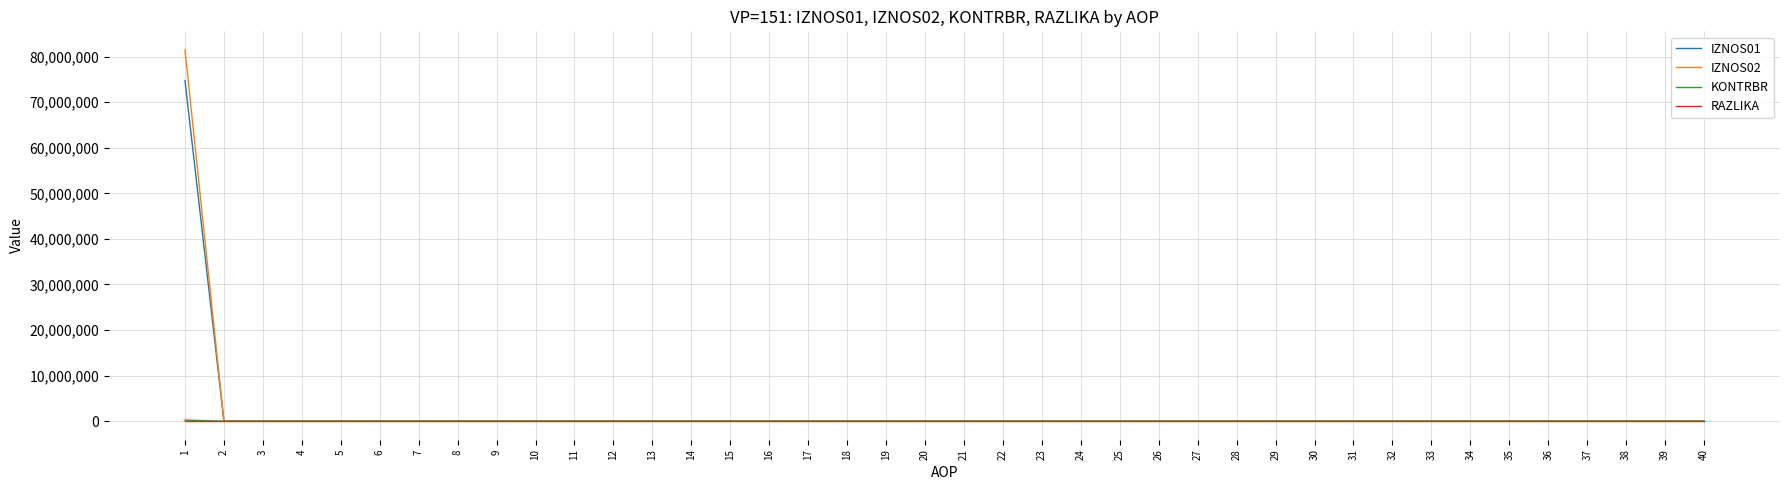

At how many categories does at least one series exceed 27507745?

1